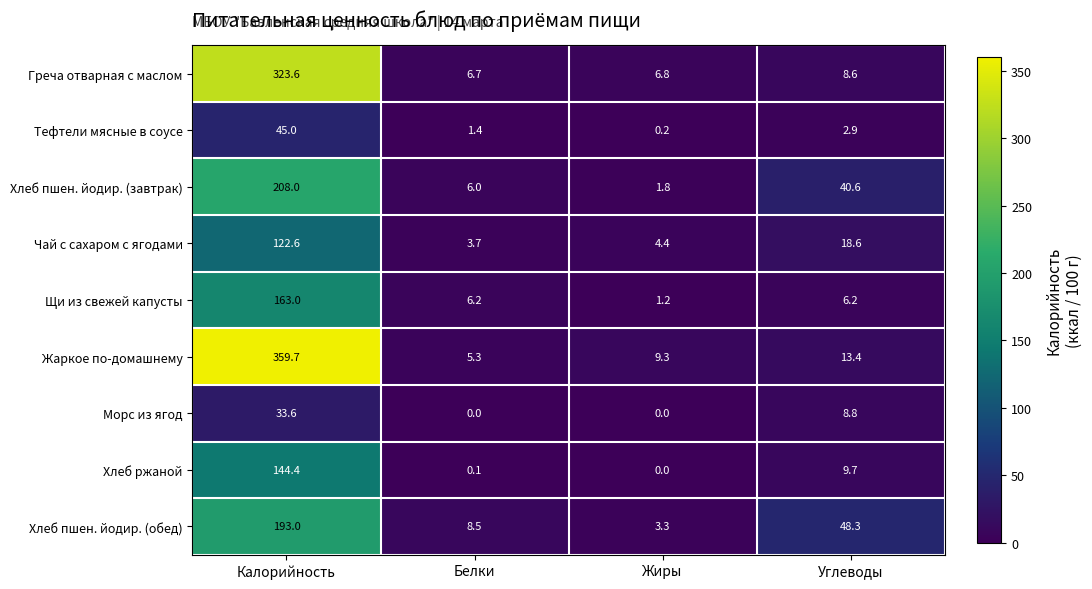

Which series has the largest total across all categories?

Жаркое по-домашнему